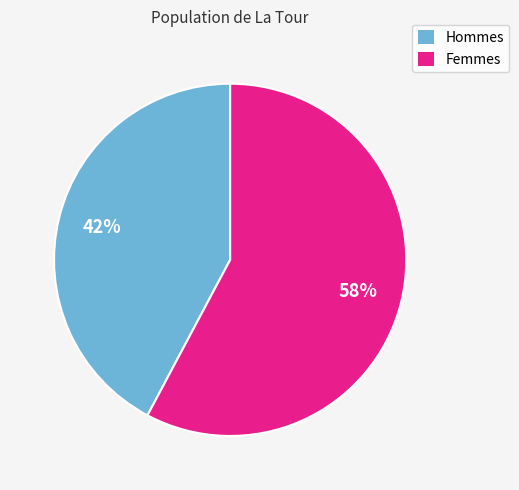

What percentage is the Hommes slice, to the nearest percent?

42%